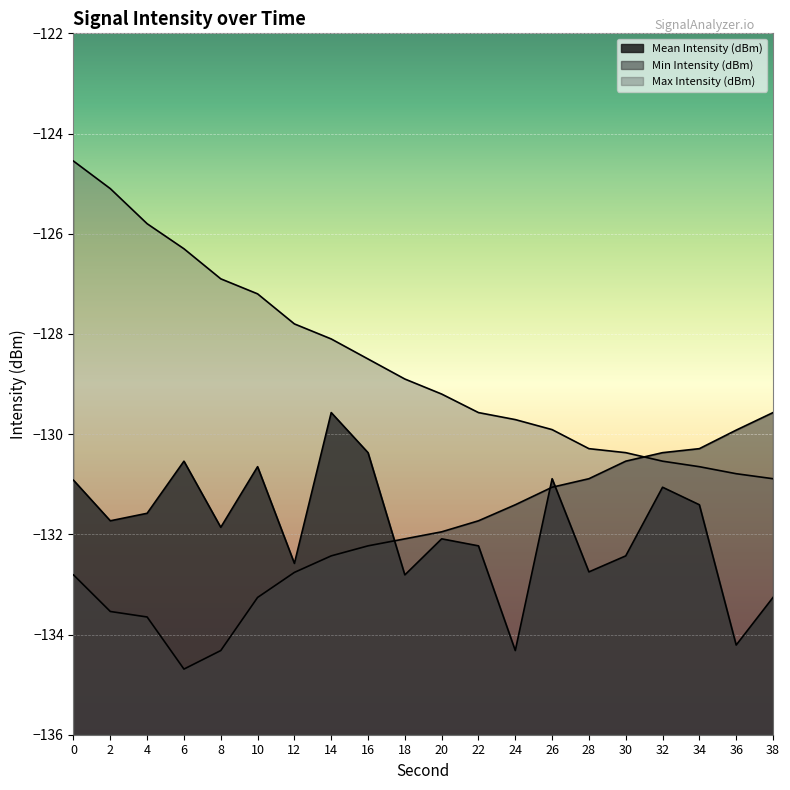

Reading left to right, extract all data points from this chart.

Mean Intensity (dBm): 0=-130.9	2=-131.7	4=-131.6	6=-130.5	8=-131.9	10=-130.7	12=-132.6	14=-129.6	16=-130.4	18=-132.8	20=-132.1	22=-132.2	24=-134.3	26=-130.9	28=-132.8	30=-132.4	32=-131.1	34=-131.4	36=-134.2	38=-133.3
Min Intensity (dBm): 0=-132.8	2=-133.5	4=-133.7	6=-134.7	8=-134.3	10=-133.3	12=-132.8	14=-132.4	16=-132.2	18=-132.1	20=-131.9	22=-131.7	24=-131.4	26=-131.1	28=-130.9	30=-130.5	32=-130.4	34=-130.3	36=-129.9	38=-129.6
Max Intensity (dBm): 0=-124.5	2=-125.1	4=-125.8	6=-126.3	8=-126.9	10=-127.2	12=-127.8	14=-128.1	16=-128.5	18=-128.9	20=-129.2	22=-129.6	24=-129.7	26=-129.9	28=-130.3	30=-130.4	32=-130.5	34=-130.7	36=-130.8	38=-130.9